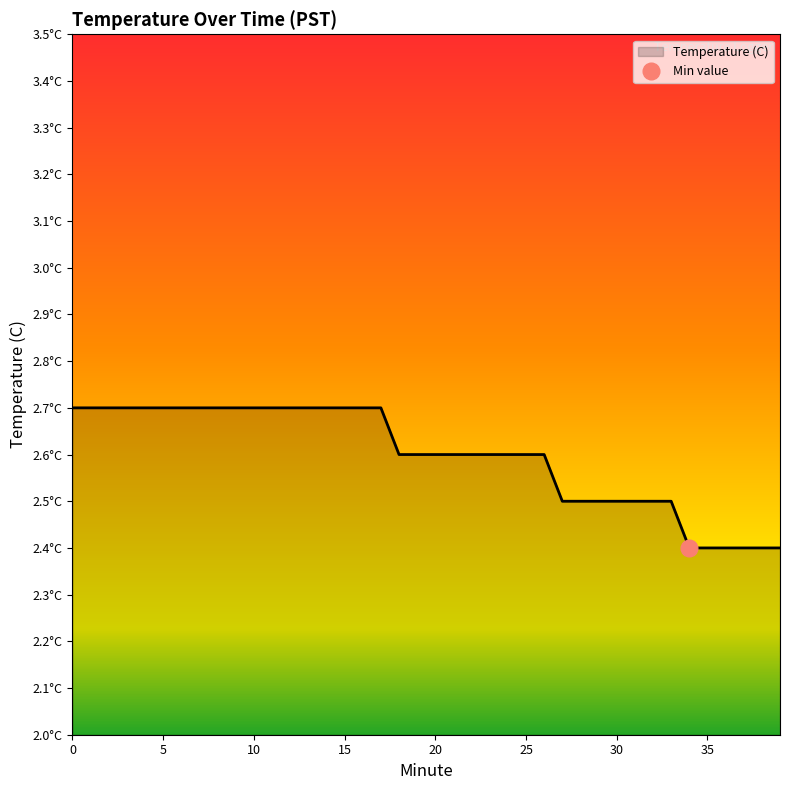

What is the value of the 33rd point from the left?

2.5